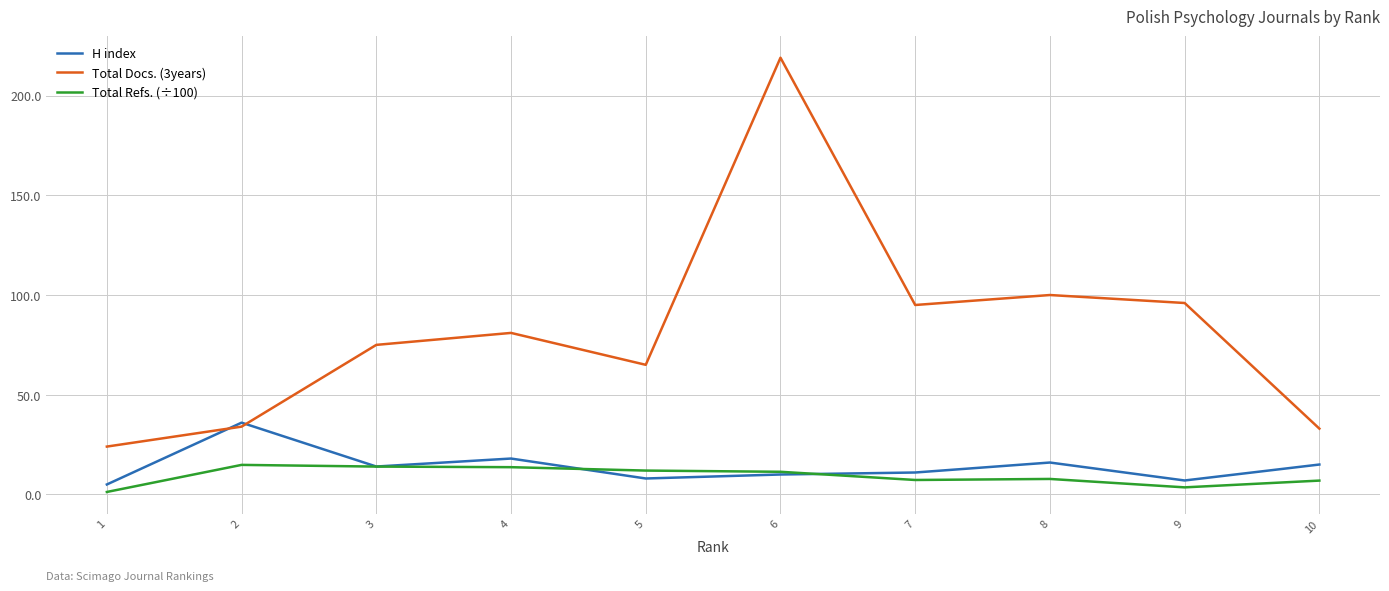

True or false: Total Docs. (3years) has a value of 16.7 at 10.

False